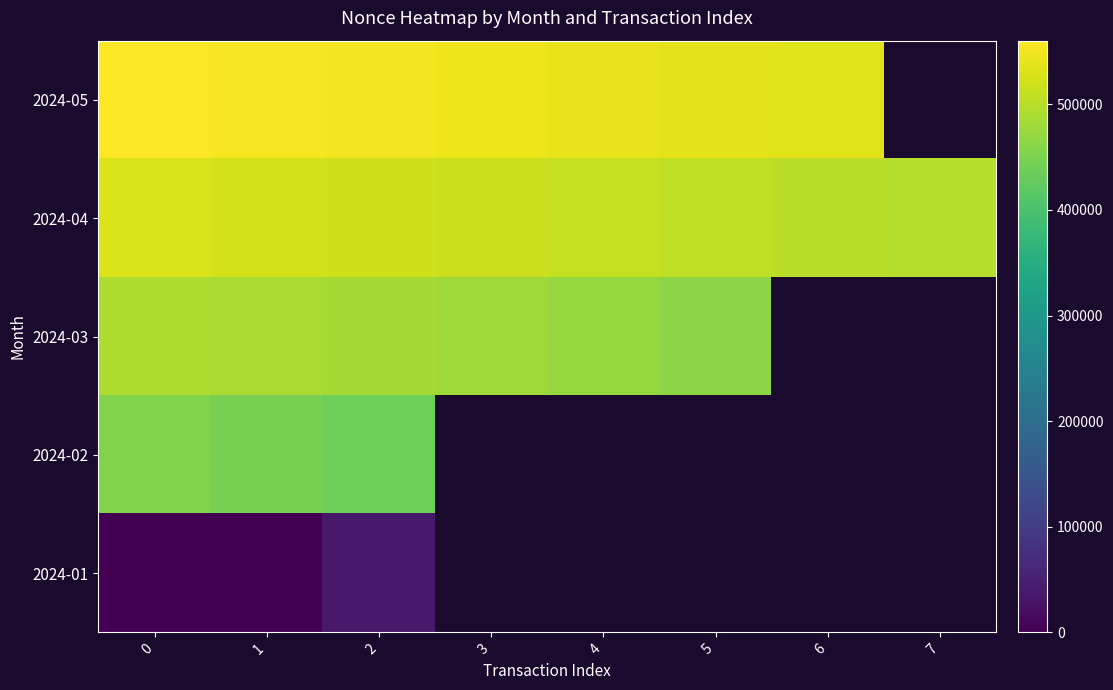

Count the number of data series in this chart.

5